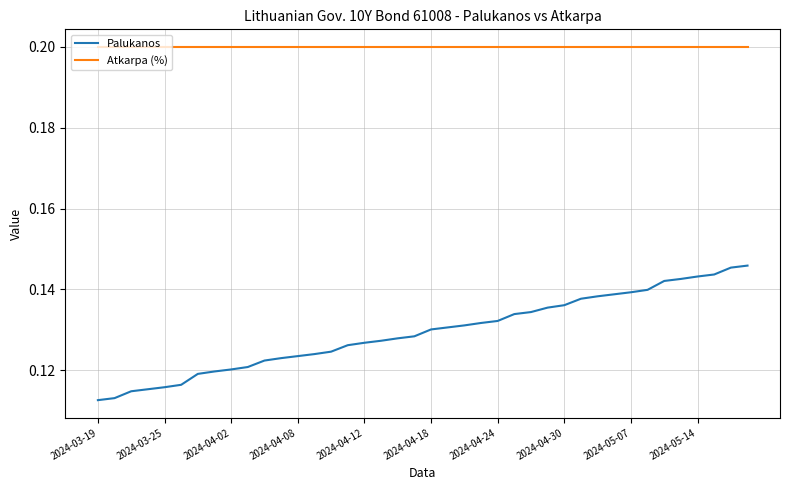

What is the average value of the Atkarpa (%) series?

0.2